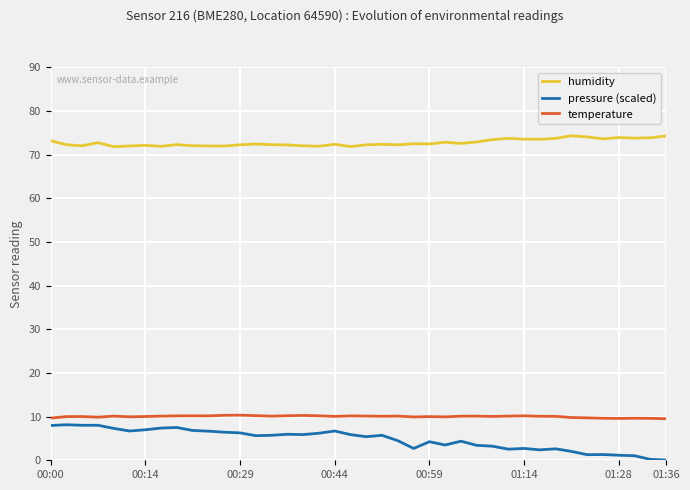

What is the greatest value displayed?

74.3